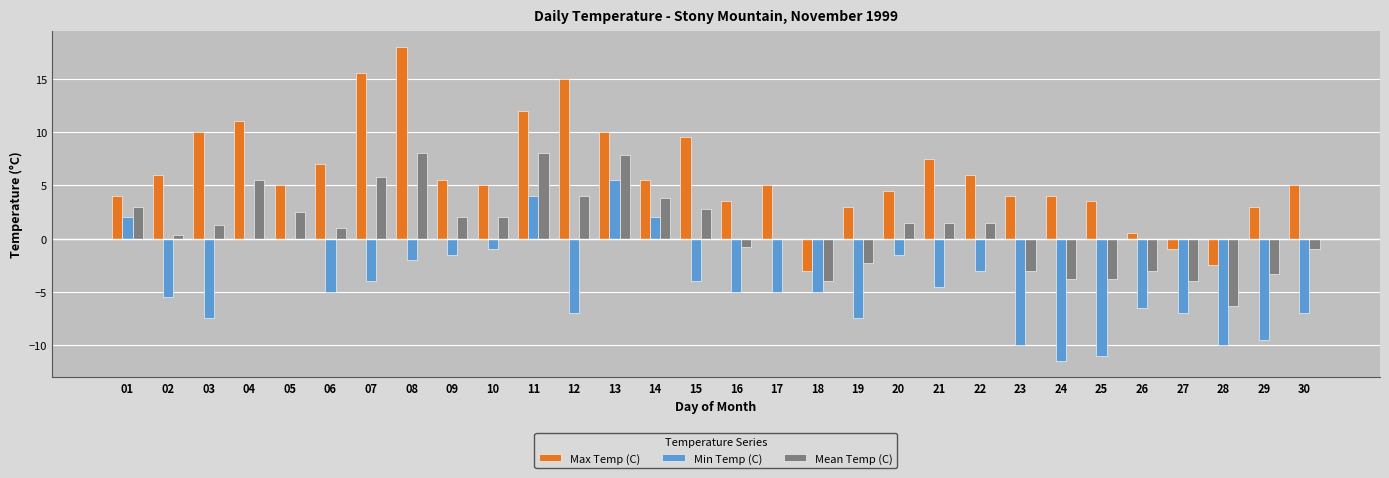

What is the sum of the Min Temp (C) values at 10 and 14?

1.0